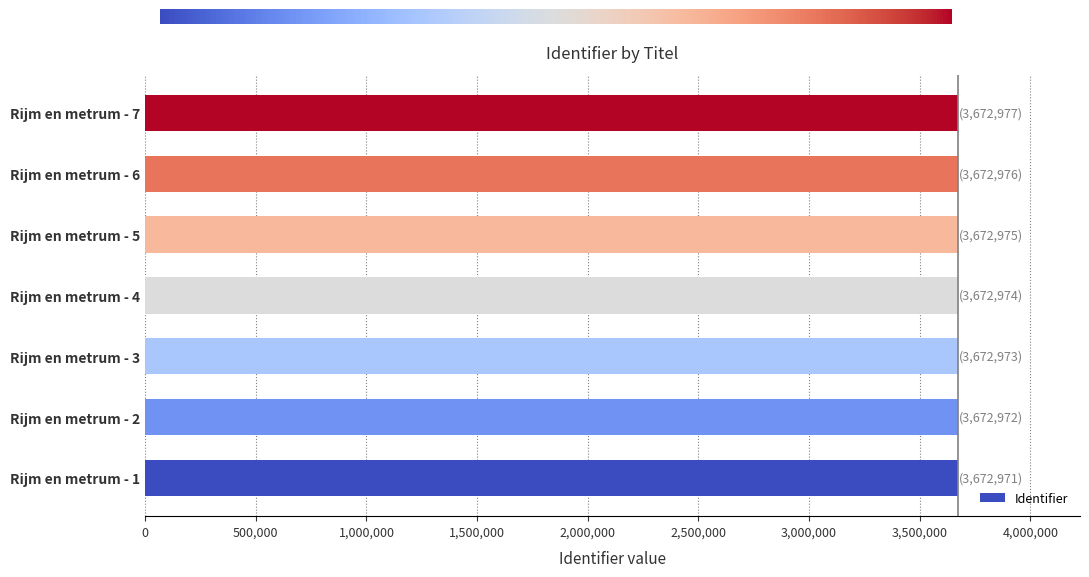

What is the maximum value shown in the chart?

3672977